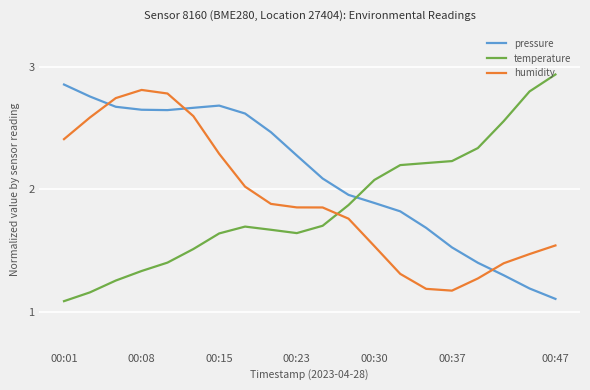

What is the lowest value of the pressure series?

1.1